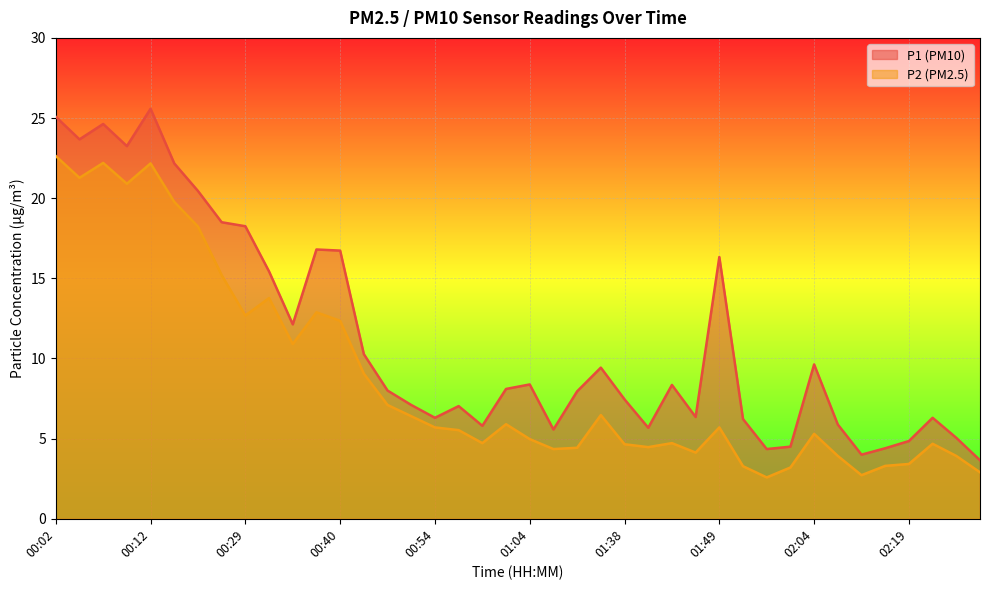

True or false: P2 and P1 intersect in this chart.

False